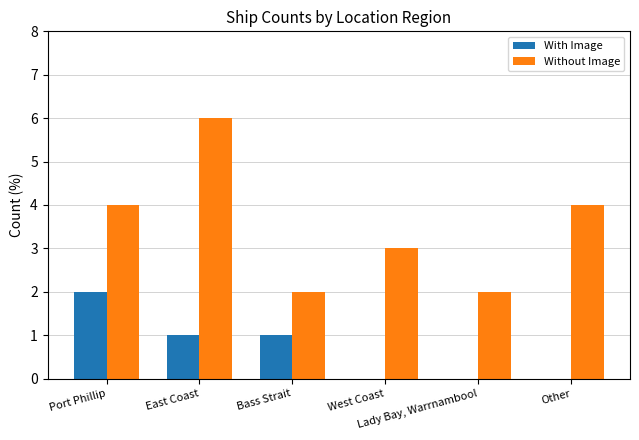

What is the sum of the Without Image values at Port Phillip and East Coast?

10